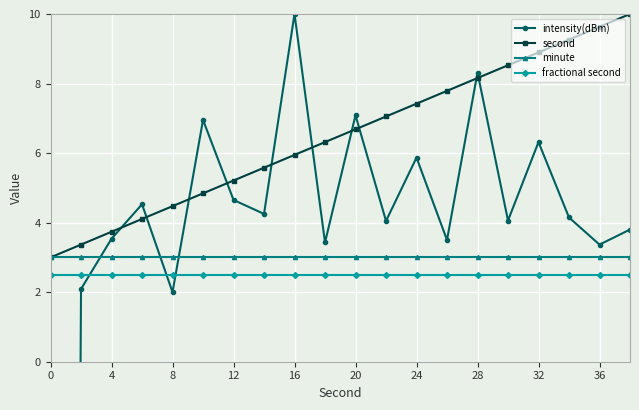

What is the sum of all intensity(dBm) values?

-46.9